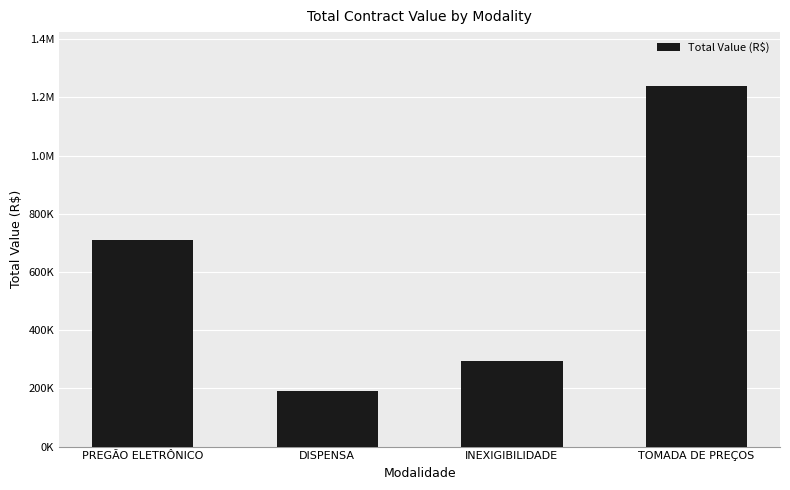

Where is the data nearest to the value 715175?

PREGÃO ELETRÔNICO